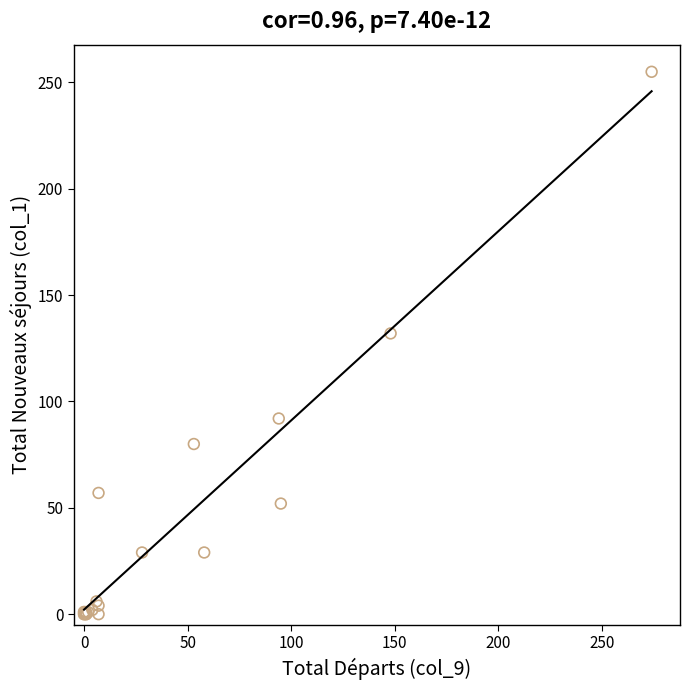

What Y value in the scatter plot is closest to 127?

132